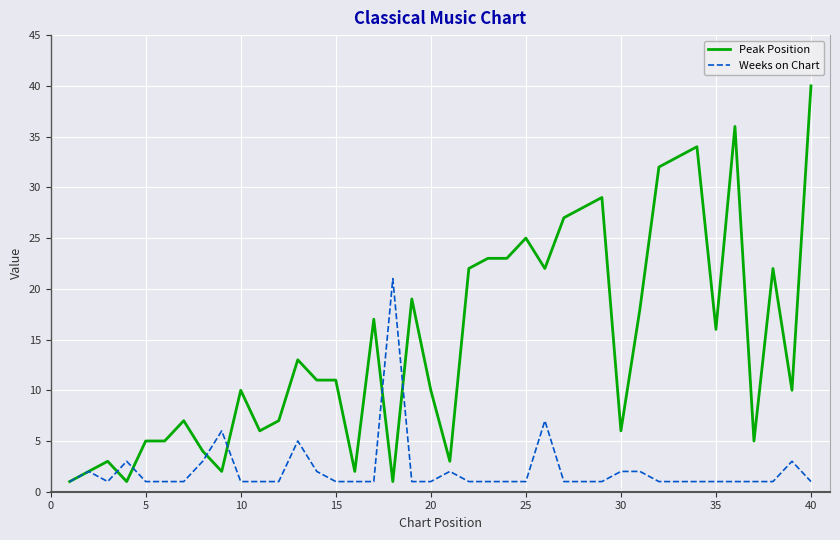

Which series has the largest total across all categories?

Peak Position